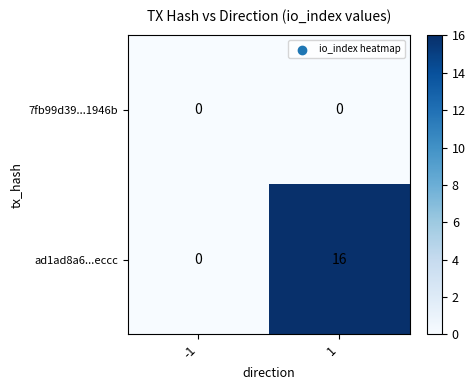

What is the sum of the ad1ad8a6...eccc values at -1 and 1?

16